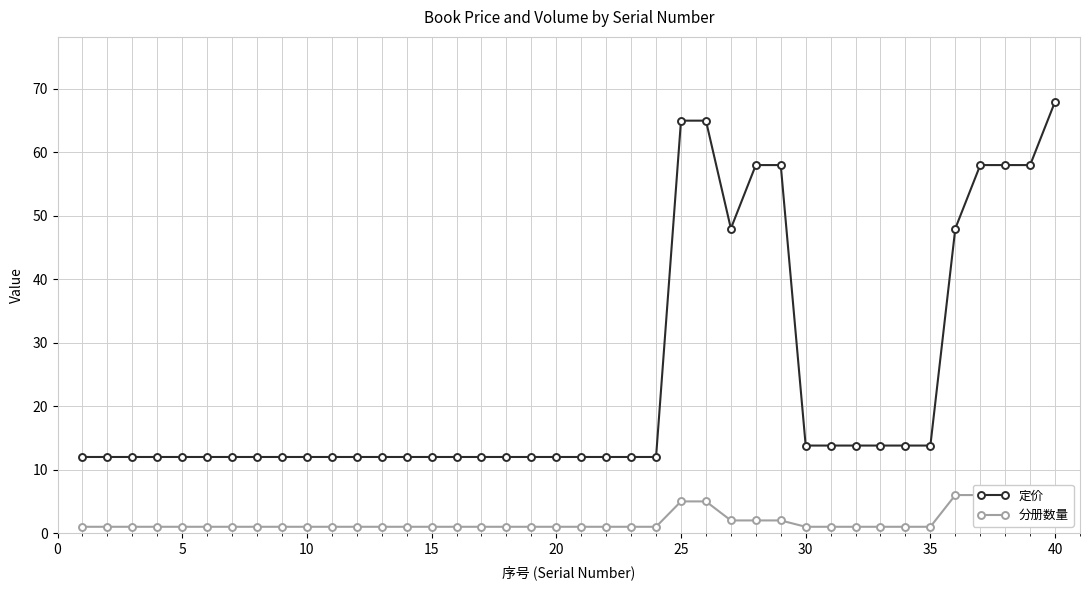

Which category has the highest value in the 定价 series?

40